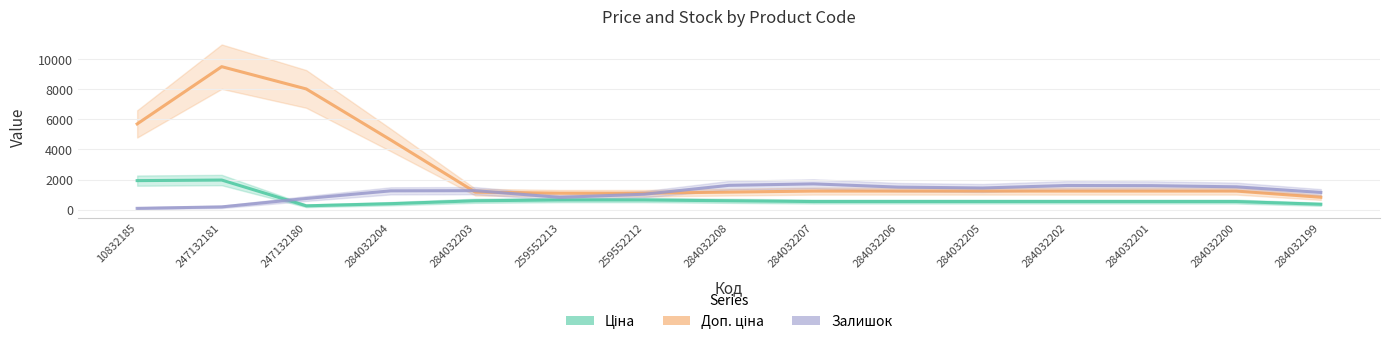

Which series changed the most between 284032203 and 284032205?

Залишок